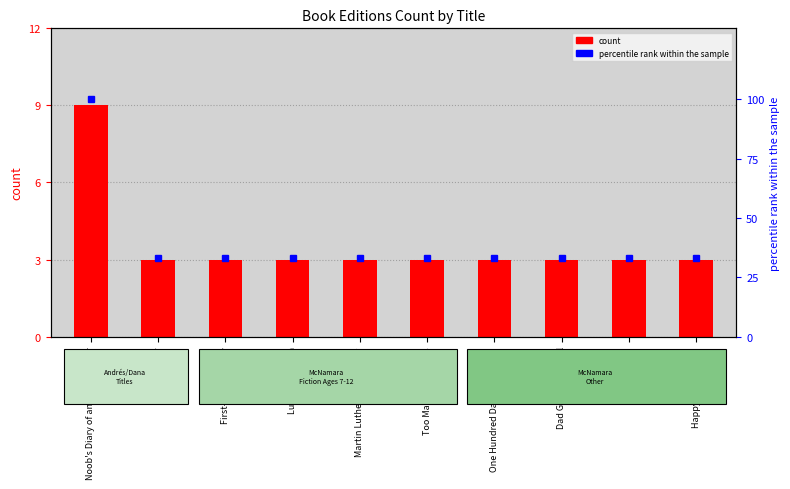

What is the difference between the maximum and second lowest values in the percentile rank within the sample series?

67